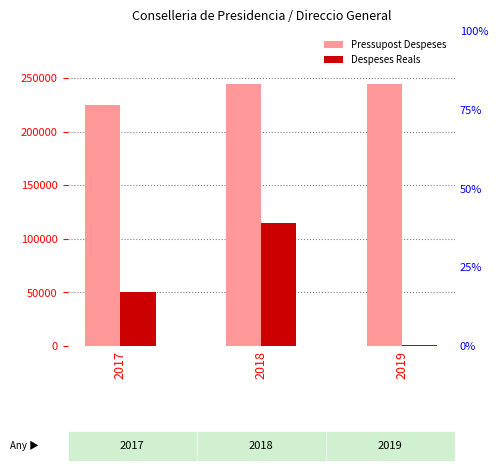

Is the value of Pressupost Despeses at 2018 greater than the value of Despeses Reals at 2018?

Yes